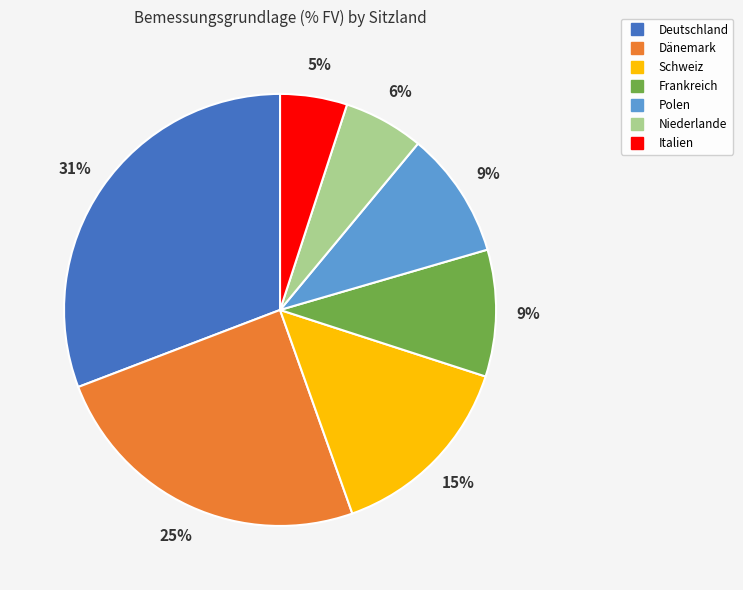

Which has a higher value, Dänemark or Deutschland?

Deutschland